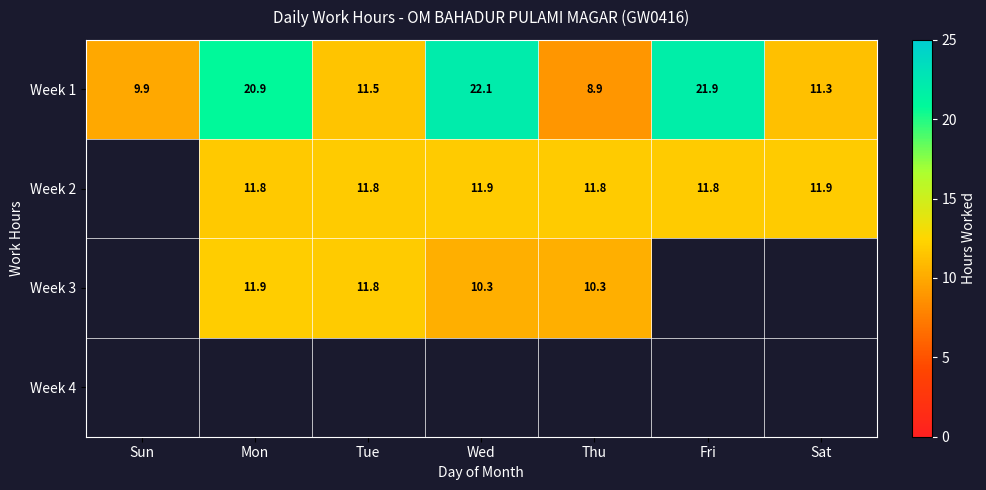

At which label does Week 1 first exceed 11?

Mon